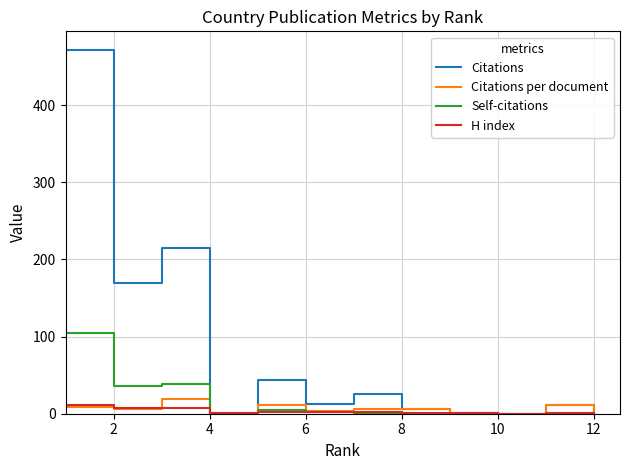

What is the greatest value displayed?

472.0